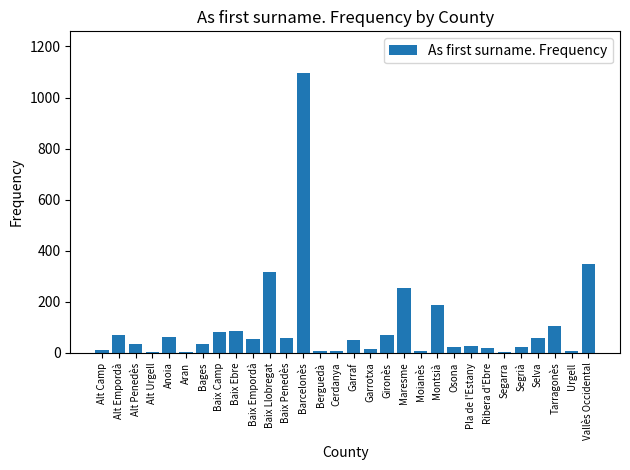

Is it true that the value at Baix Penedès is 57?

True